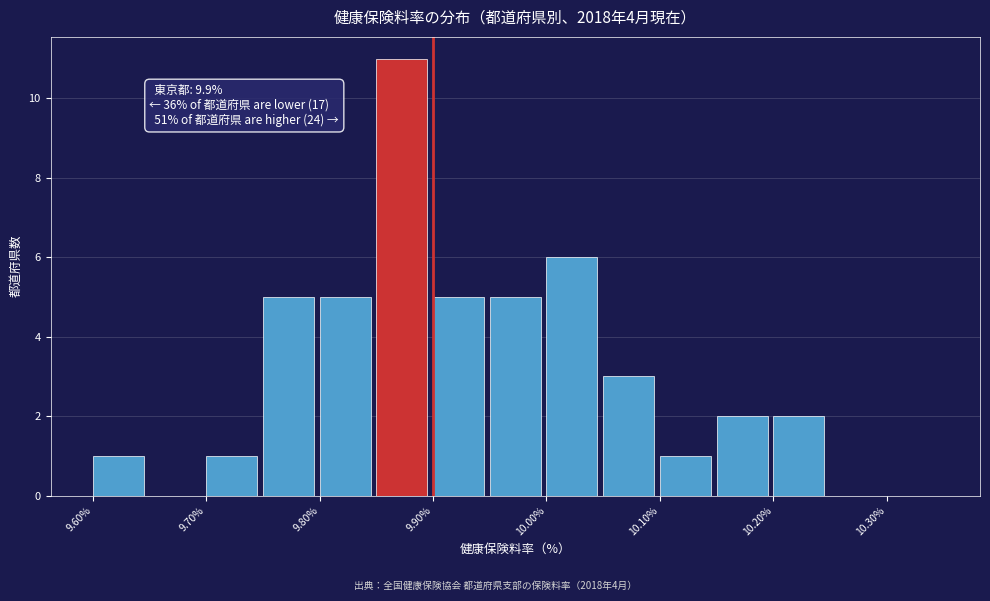

Over which range of the x-axis is the bar tallest?

9.85 to 9.90